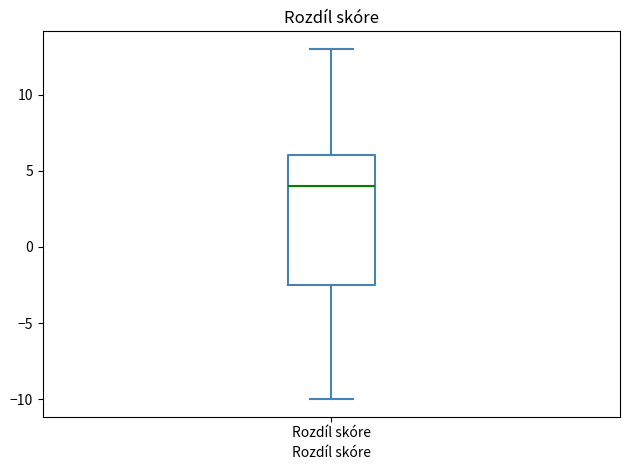

Transcribe this box plot: give where the median line is, the range the box spans, and where the two whiskers end, as read against the y-axis. The values are not printed on the chart, so give them approximately, as read against the axis.

median 4.0, box -2.5 to 6.0, whiskers -10.0 to 13.0